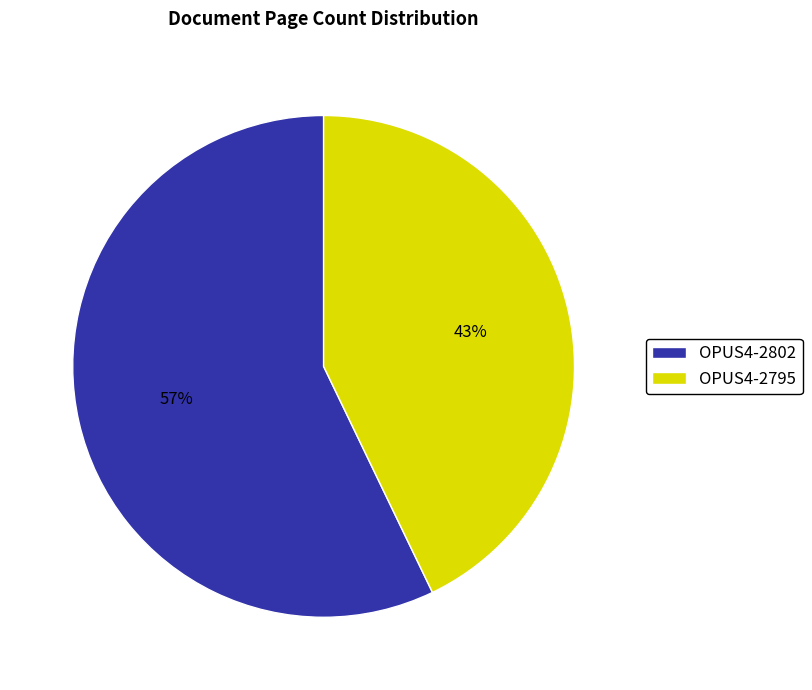

Rank the categories by value from lowest to highest.

OPUS4-2795, OPUS4-2802